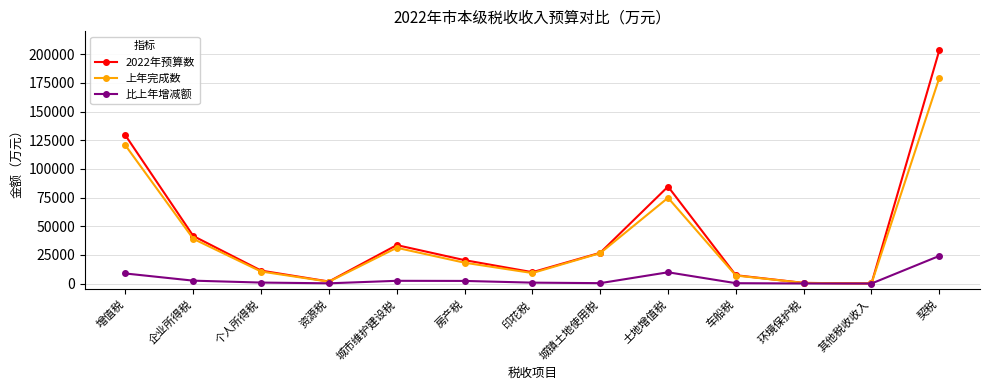

At 企业所得税, list the series in order from largest to smallest.

2022年预算数, 上年完成数, 比上年增减额